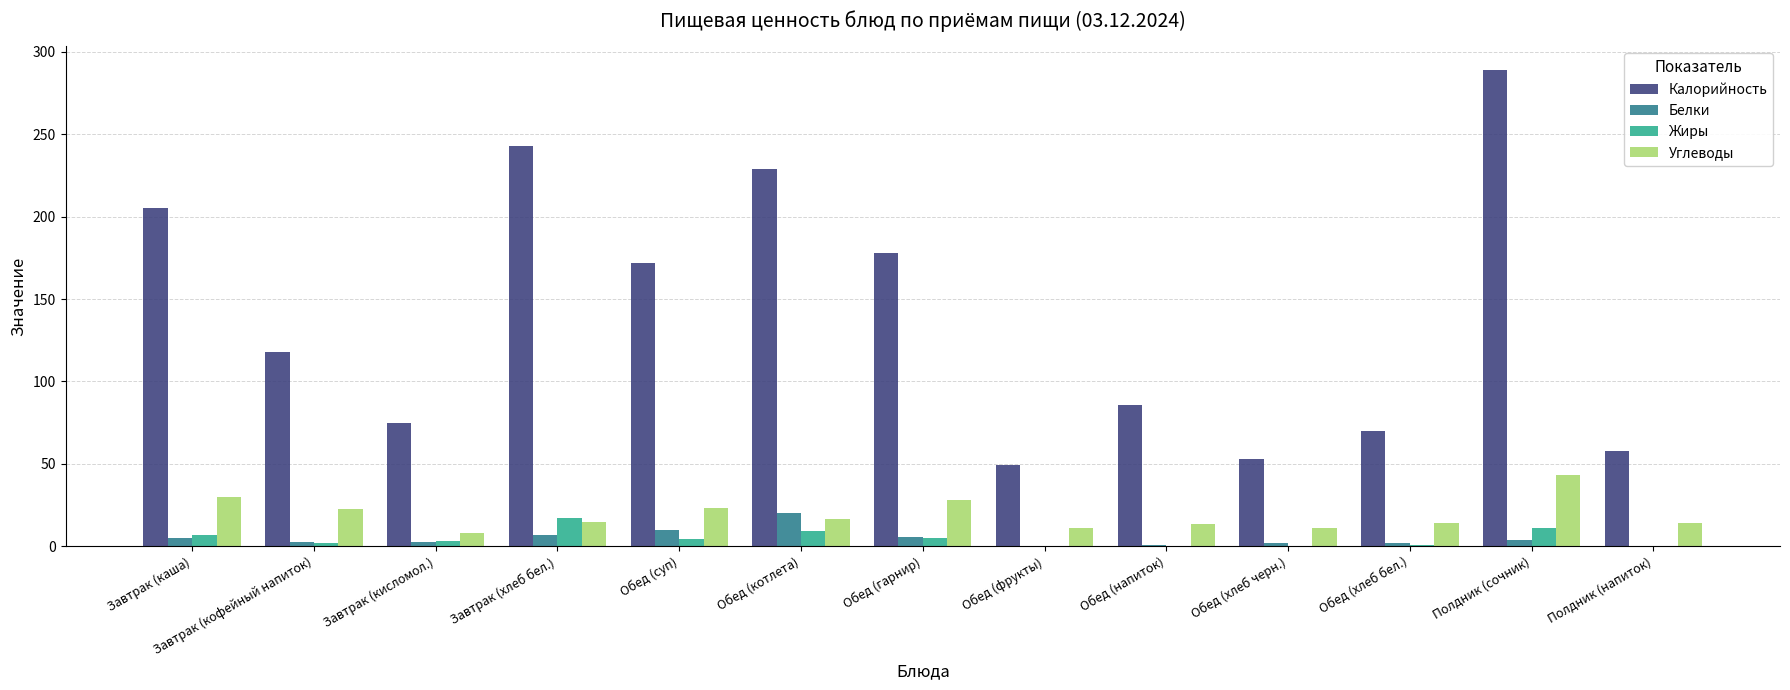

At which category is the sum across all series the highest?

Полдник (сочник)